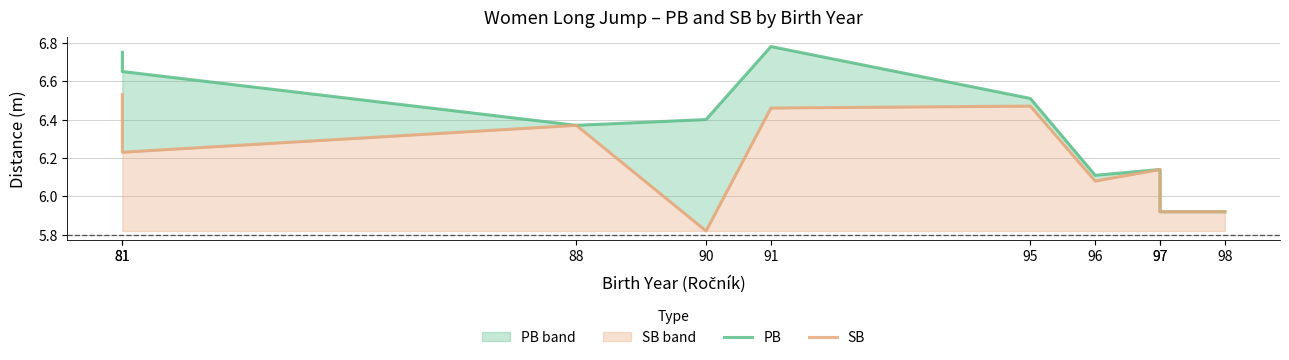

Reading left to right, transcribe all the data shown in this chart.

PB: 6.8	6.7	6.4	6.4	6.8	6.5	6.1	6.1	5.9	5.9
SB: 6.5	6.2	6.4	5.8	6.5	6.5	6.1	6.1	5.9	5.9